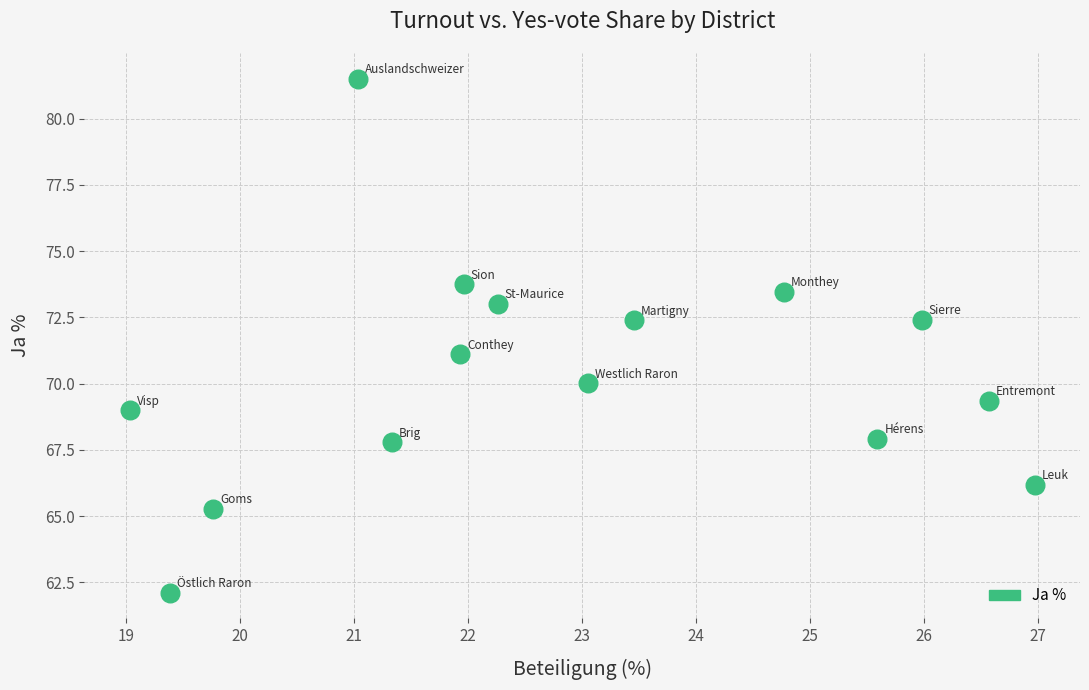

What is the range of X values (max minus min)?

7.9